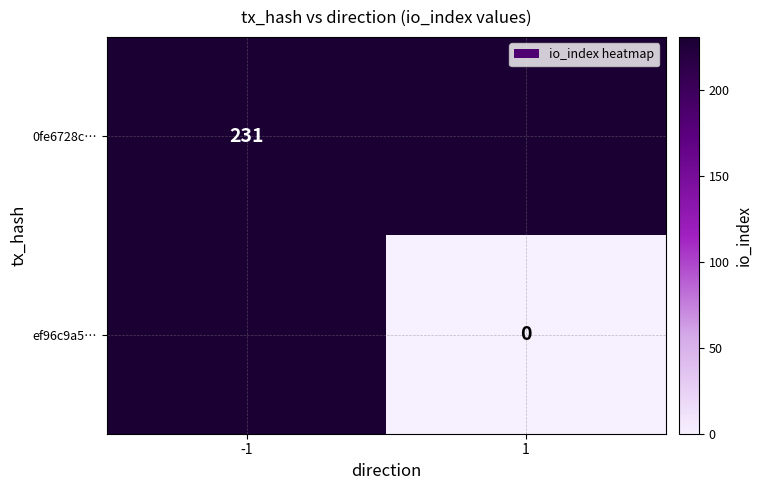

The value of 0fe6728c… at -1 is 231. True or false?

True